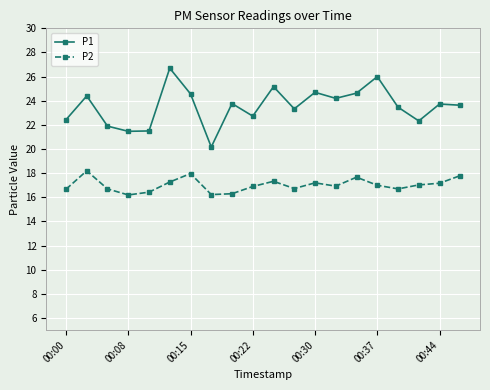

Which series has the largest range (max minus min)?

P1